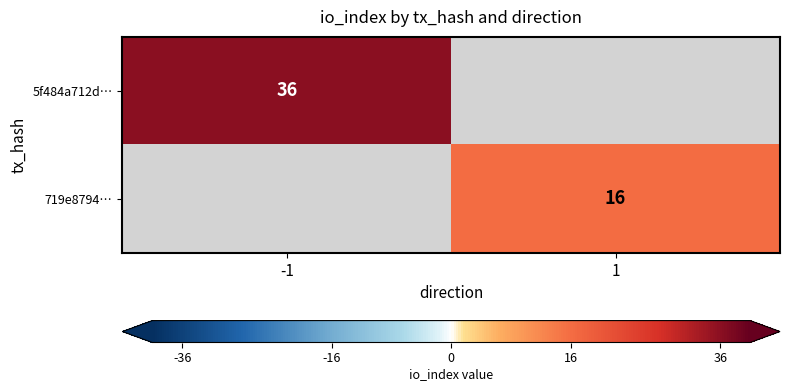

The 719e8794… series shows 16 at 1. True or false?

True